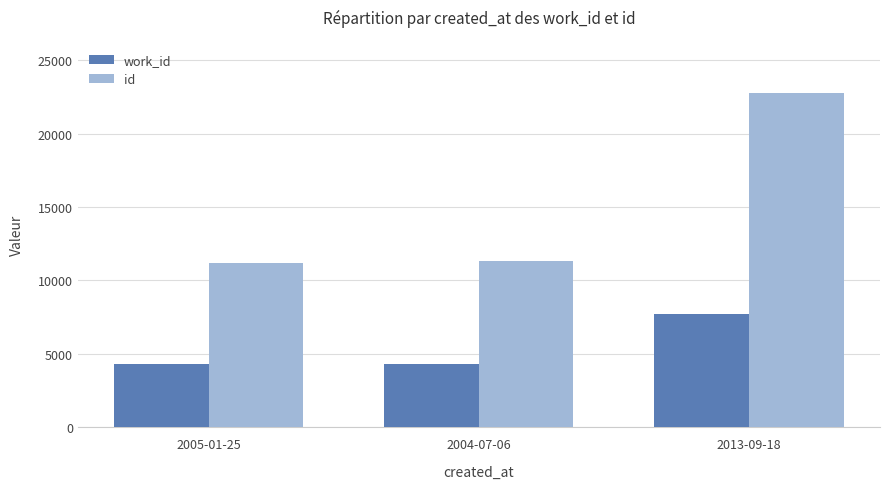

What is the minimum value shown in the chart?

4277